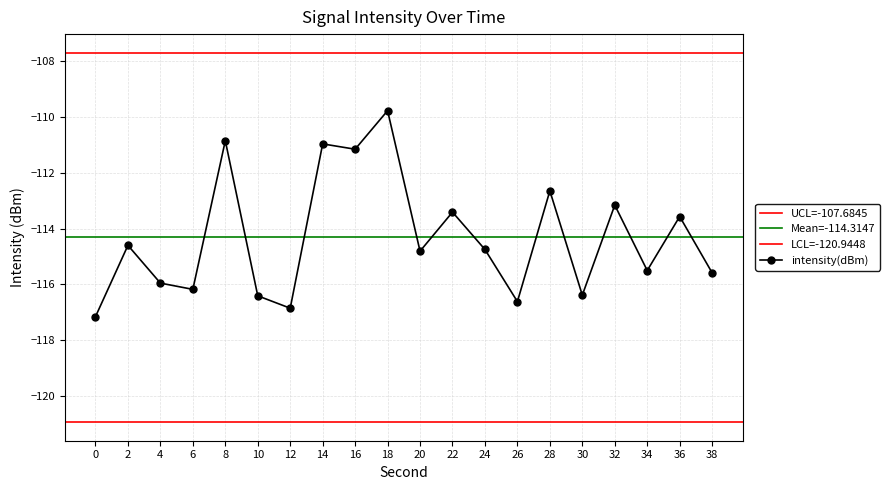

What is the smallest value displayed?

-117.2